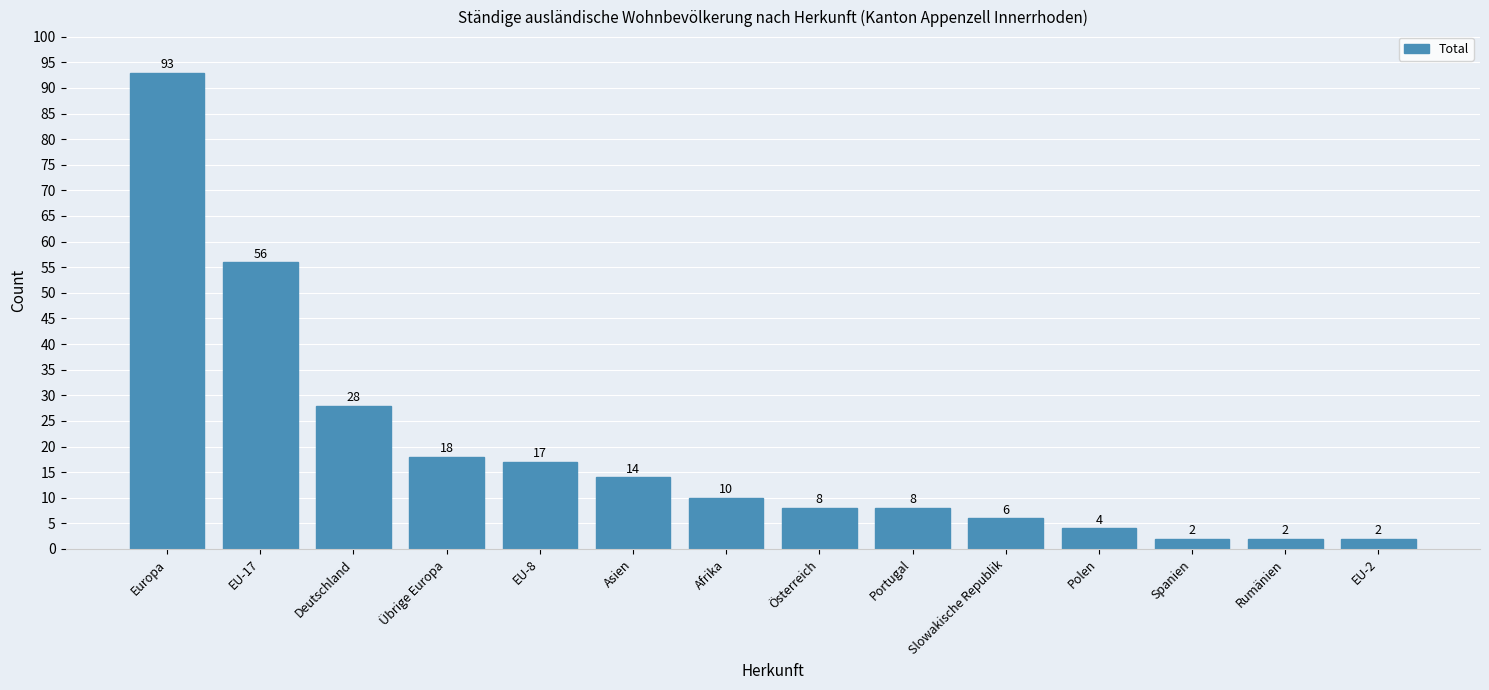

Reading right to left, transcribe all the data shown in this chart.

2	2	2	4	6	8	8	10	14	17	18	28	56	93